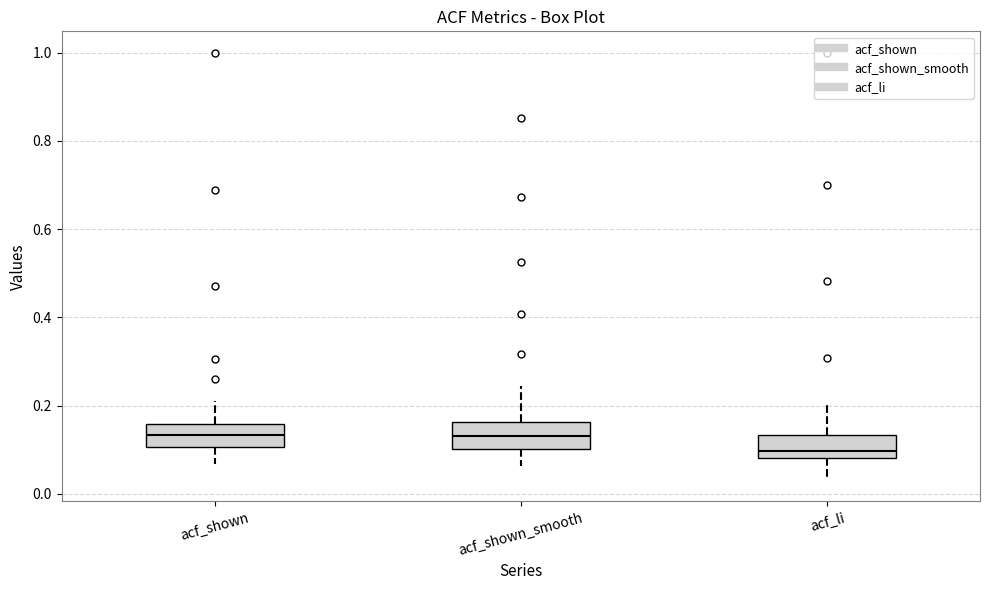

Reading left to right, transcribe this box plot: for each box, give where its median line is, the range the box spans, and where its two whiskers end, as read against the y-axis. The values are not printed on the chart, so give them approximately, as read against the axis.

acf_shown: median 0.14, box 0.10 to 0.16, whiskers 0.06 to 0.22
acf_shown_smooth: median 0.14, box 0.10 to 0.16, whiskers 0.06 to 0.24
acf_li: median 0.10, box 0.08 to 0.14, whiskers 0.04 to 0.20